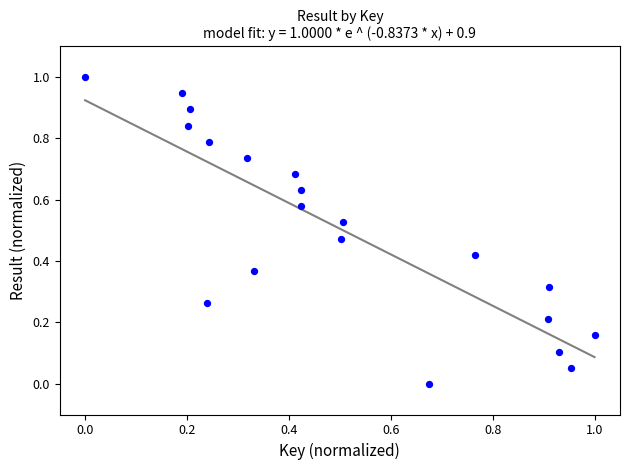

What is the range of X values (max minus min)?

1.0